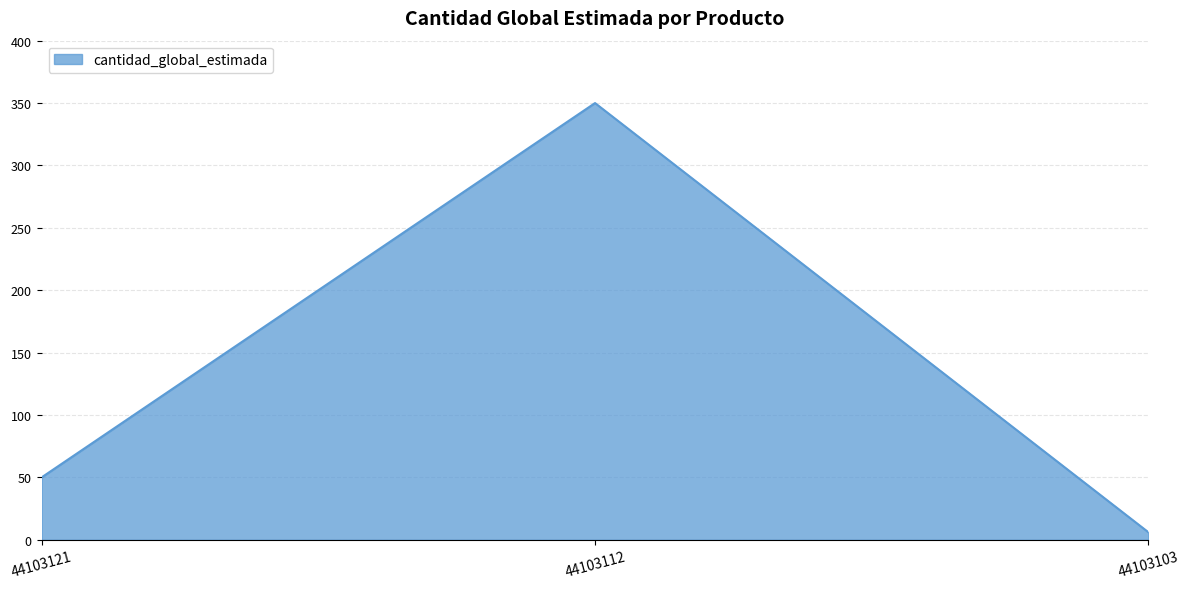

List the labels in order of value, largest first.

44103112, 44103121, 44103103